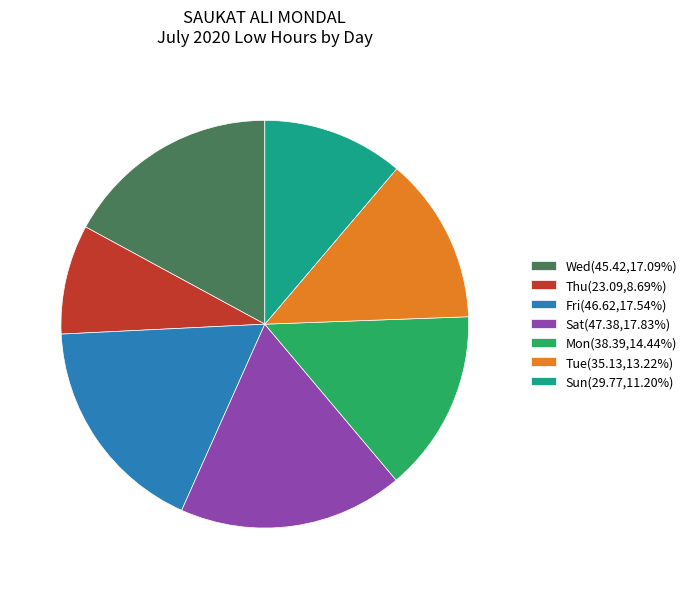

Is there a majority slice in this chart?

No